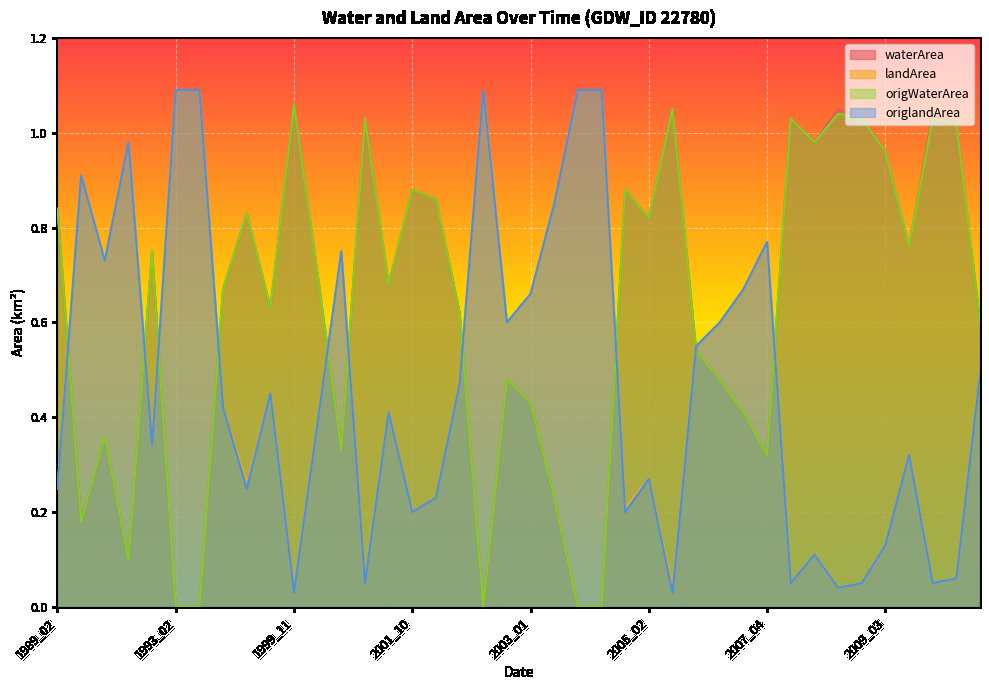

What is the difference between the maximum and minimum values in the origlandArea series?

1.1